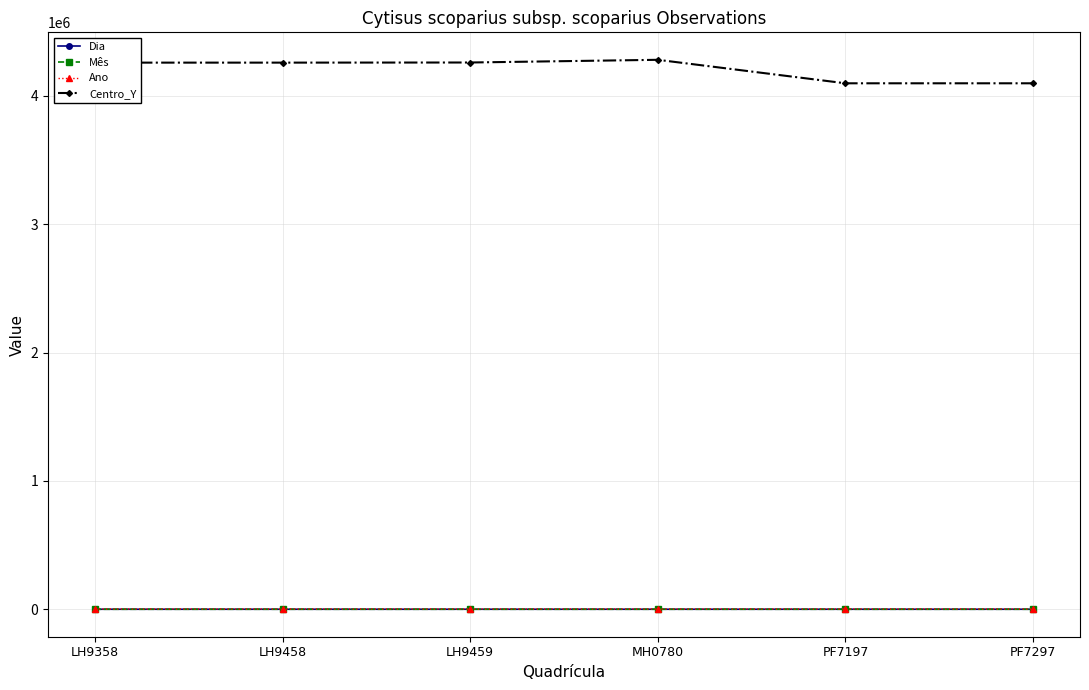

What is the average value of the Centro_Y series?

4208667